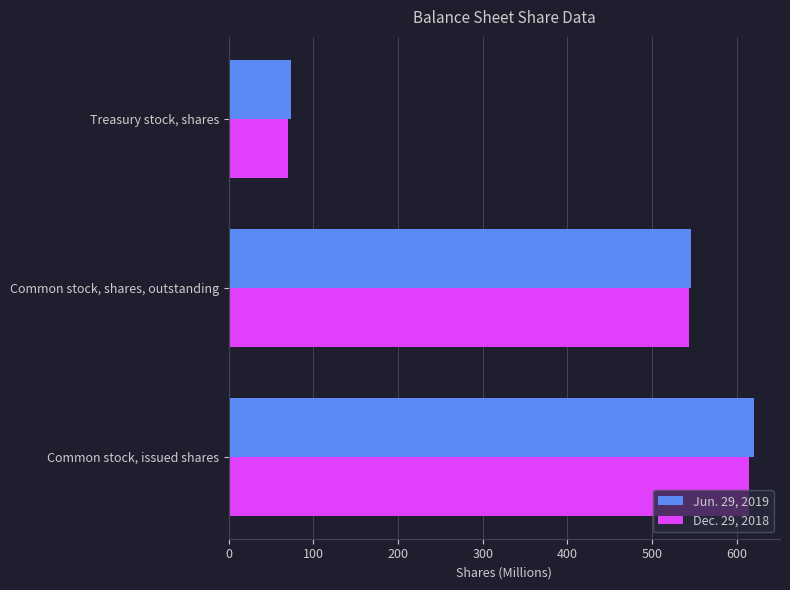

Which category has the lowest value across all series?

Treasury stock, shares